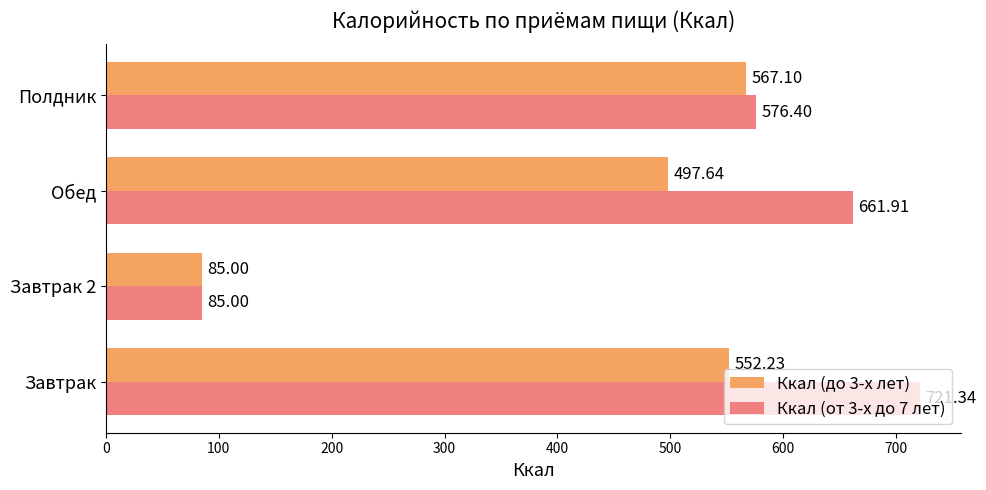

What is the maximum value for Ккал (от 3-х до 7 лет)?

721.3